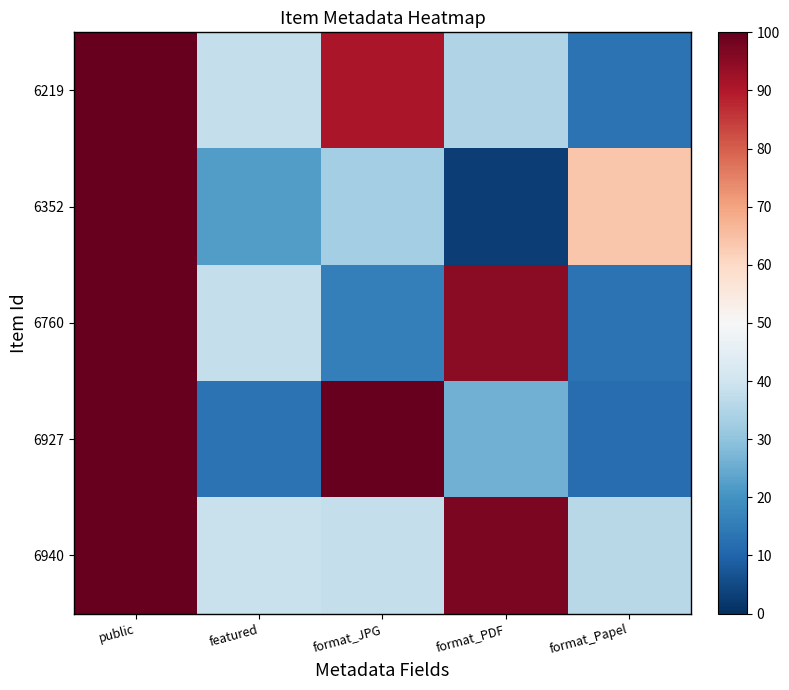

What is the total value across all series at format_PDF?

256